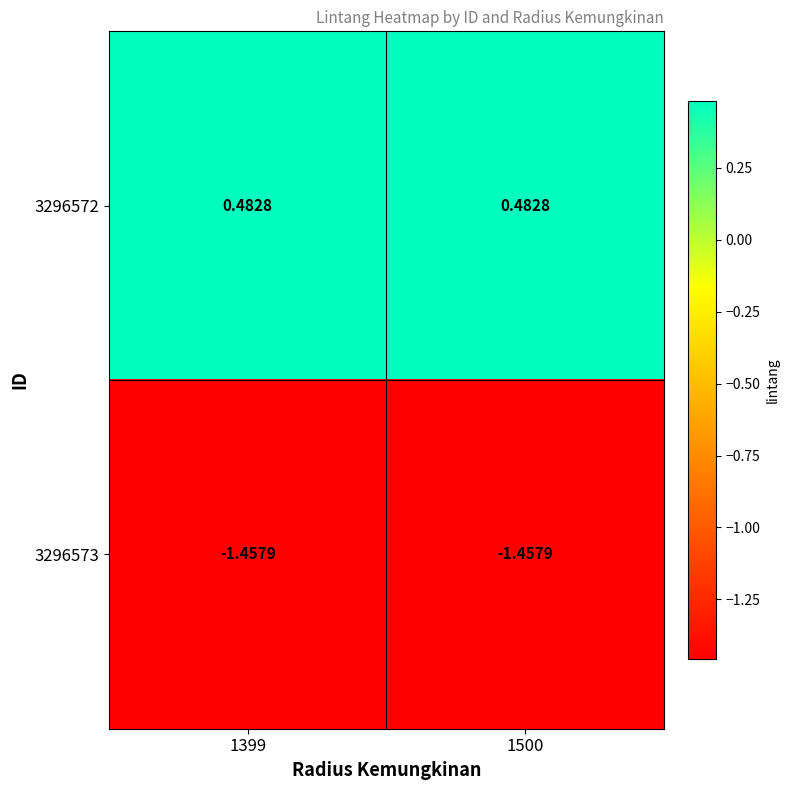

Is the value of 3296572 at 1500 greater than the value of 3296573 at 1399?

Yes